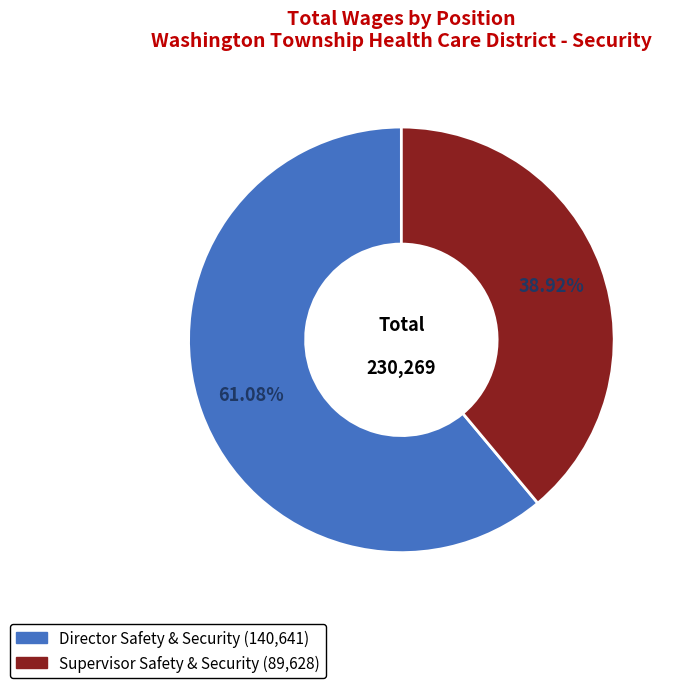

What percentage is the Supervisor Safety & Security slice, to the nearest percent?

39%